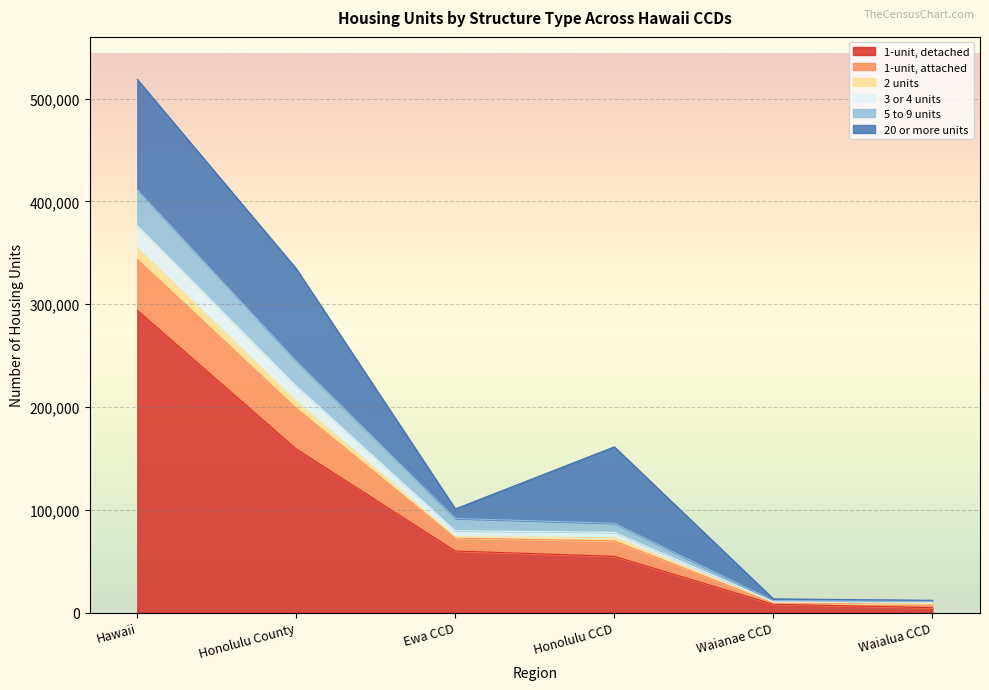

True or false: 1-unit, detached has a value of 34394 at Honolulu CCD.

False